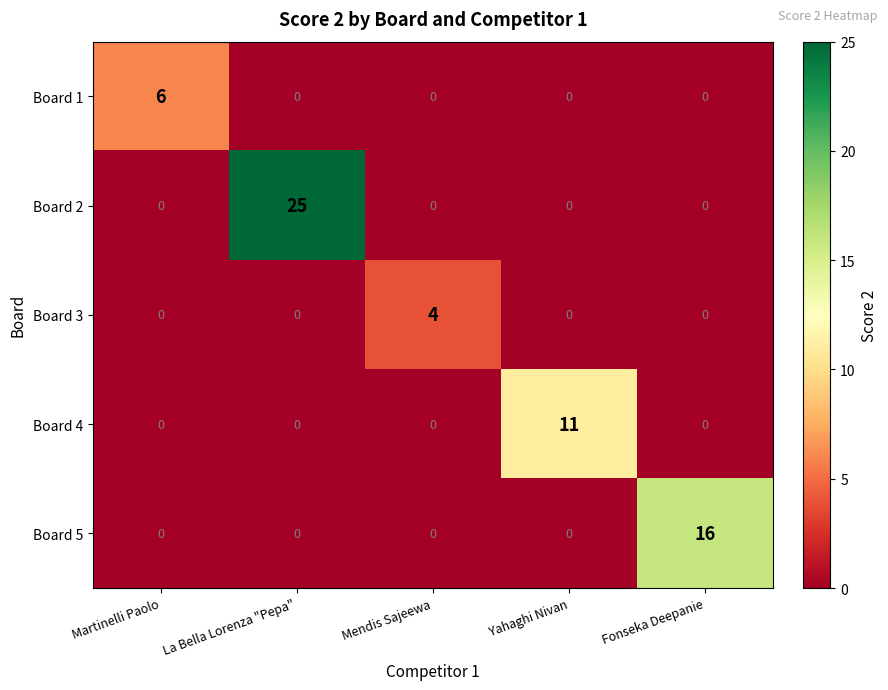

True or false: Board 1 has a value of 0 at Fonseka Deepanie.

True